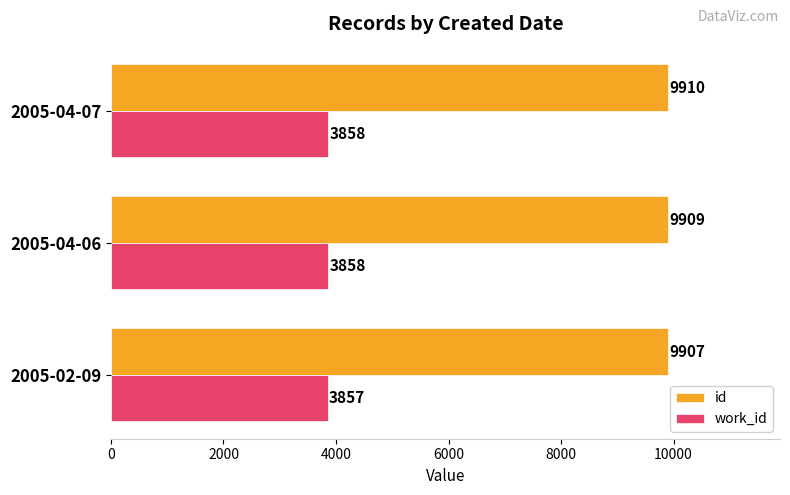

What is the highest value of the id series?

9910